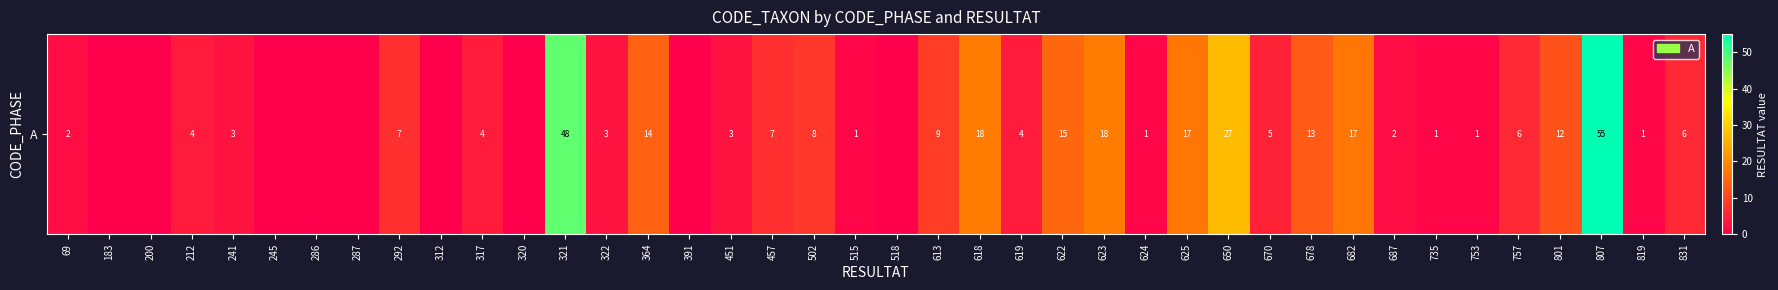

Is it true that the value at 312 is 26?

False